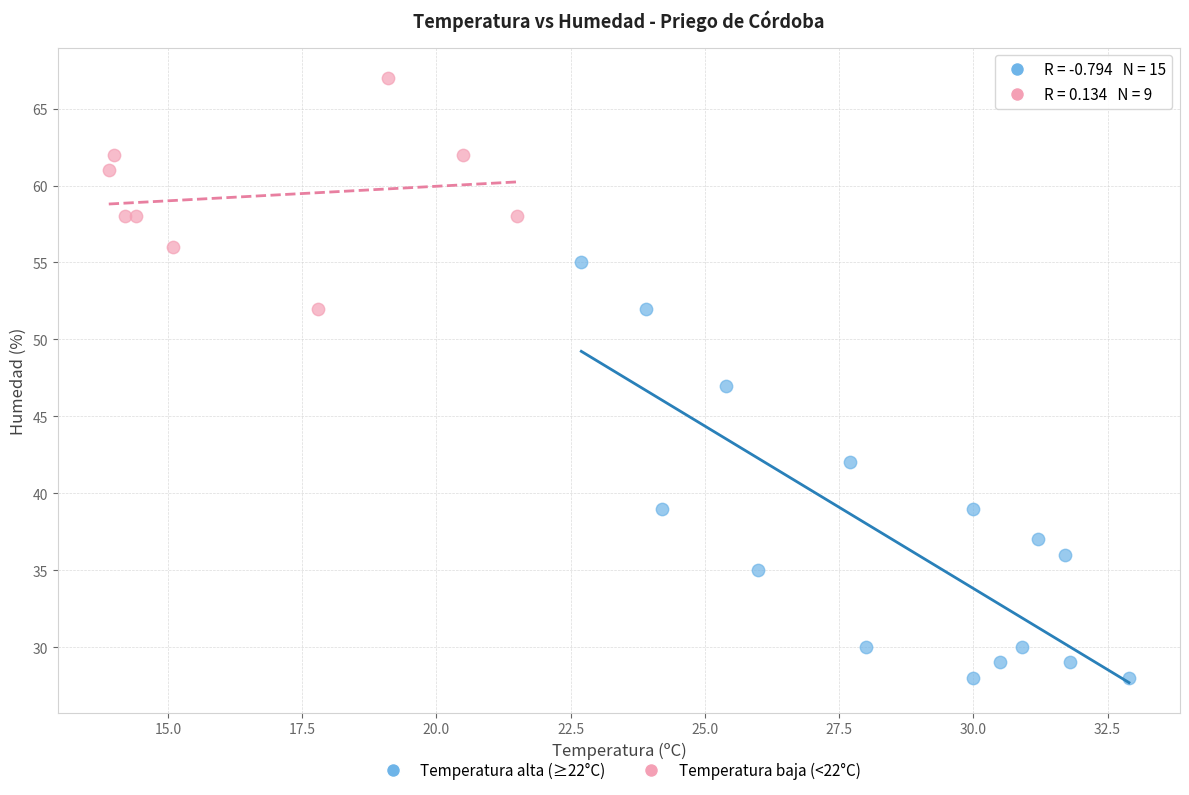

Which series reaches the minimum Y coordinate?

Temperatura alta (≥22°C)